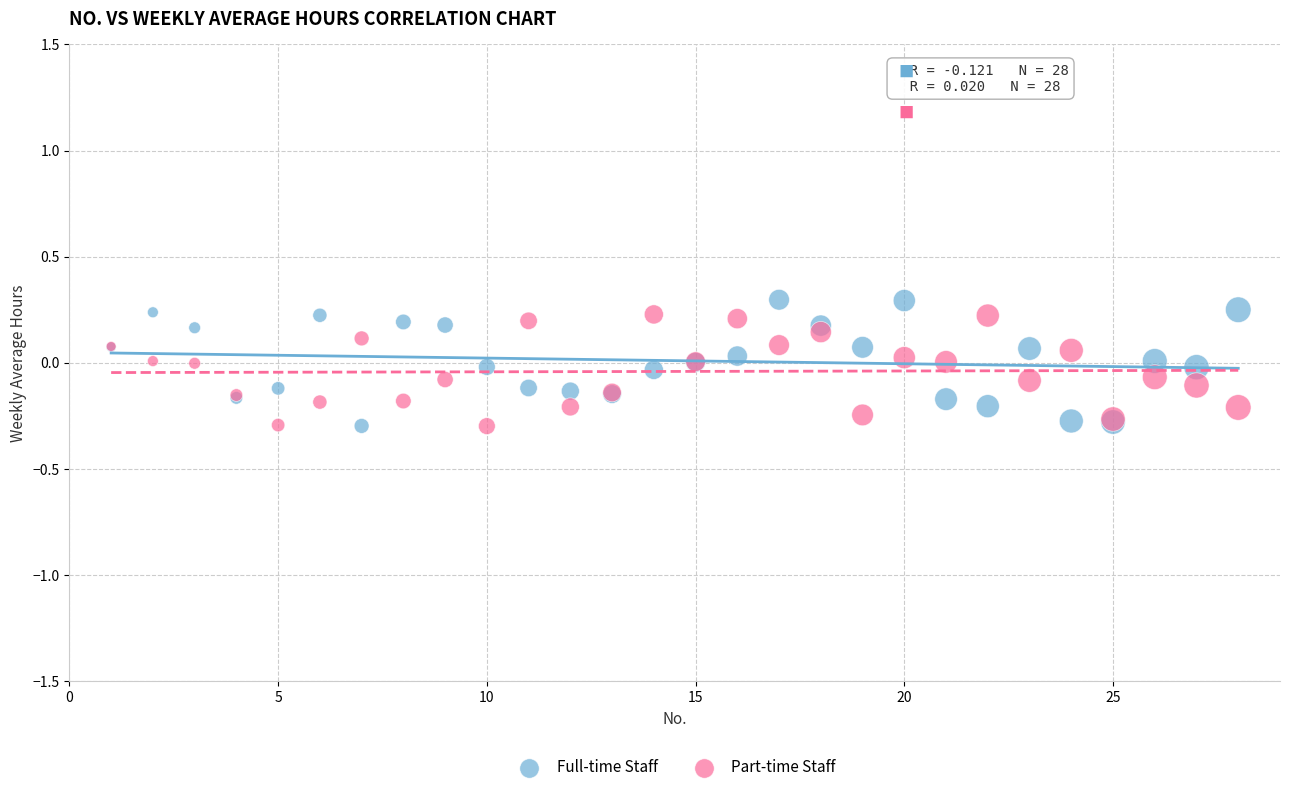

Which series contains the highest Y value?

Full-time Staff